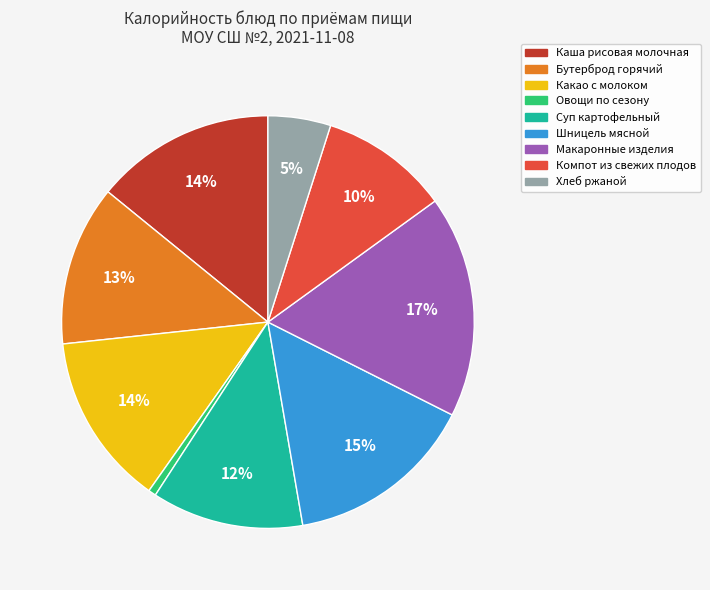

Is the sum of Суп картофельный and Шницель мясной greater than half?

No